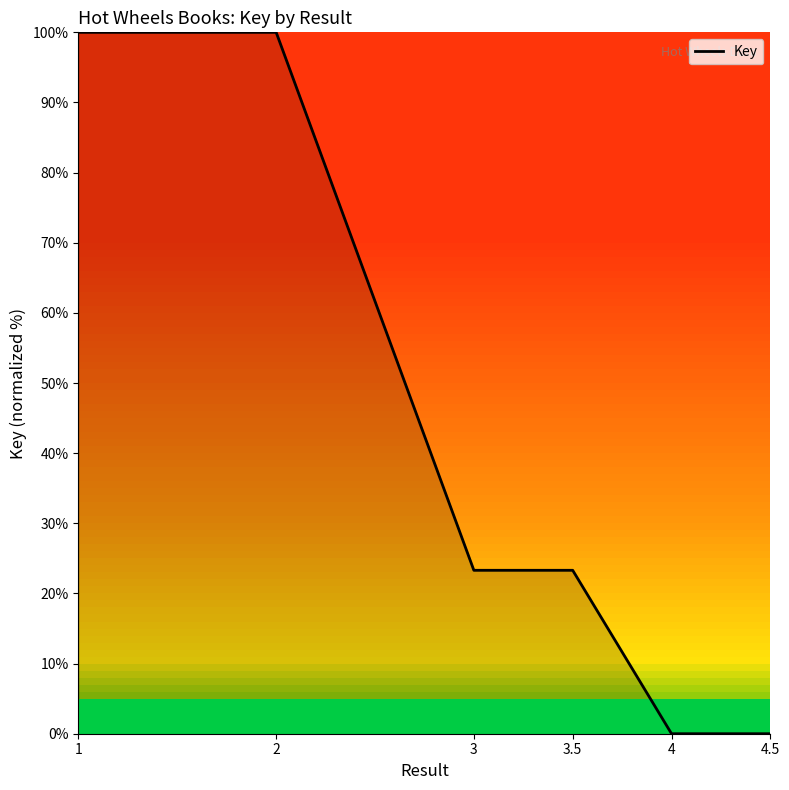

Which has a higher value, 3.5 or 4.5?

3.5